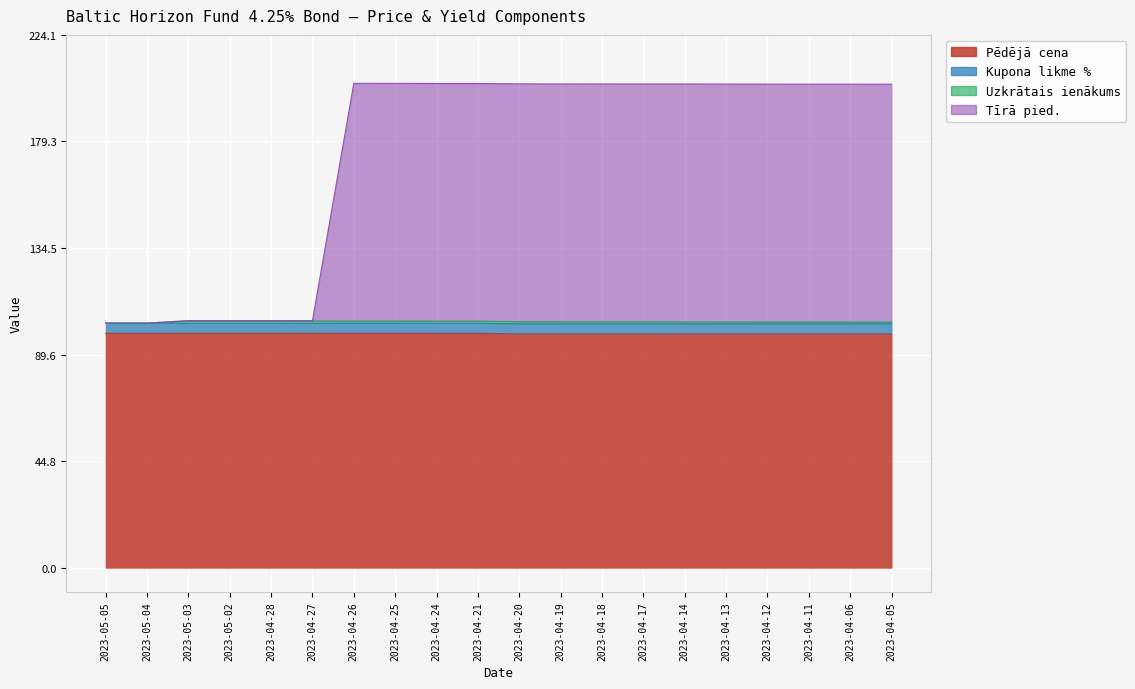

True or false: Tīrā pied. and Pēdējā cena cross at least once.

False